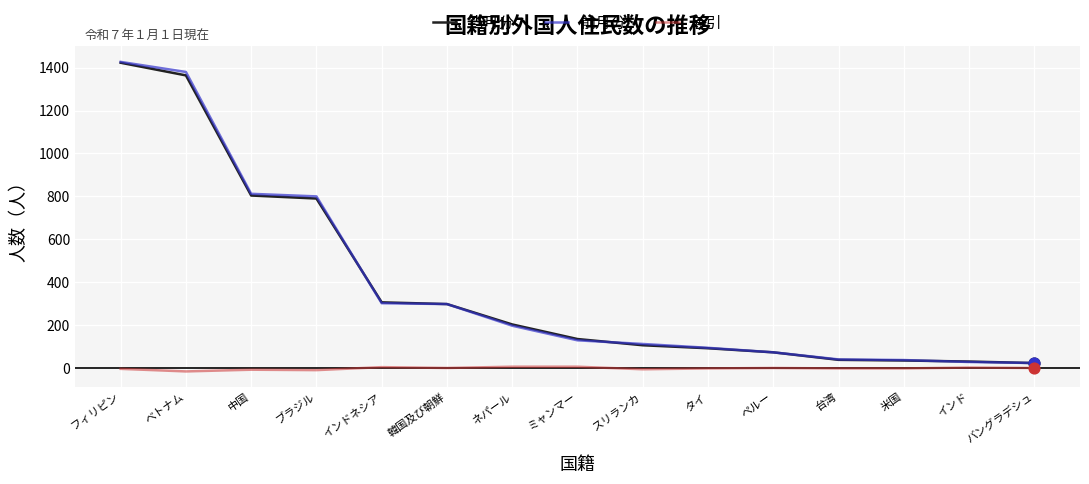

What is the total value across all series at 中国?

1608